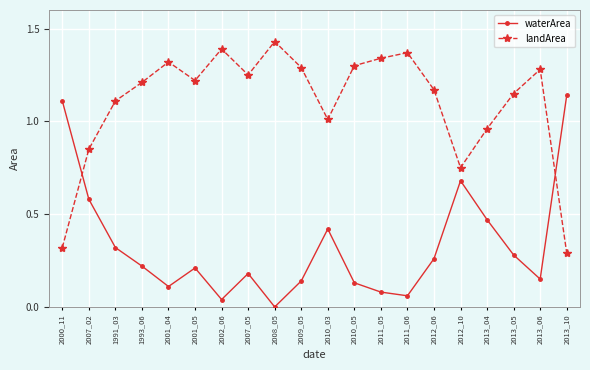

What are all the series names shown in the legend?

waterArea, landArea